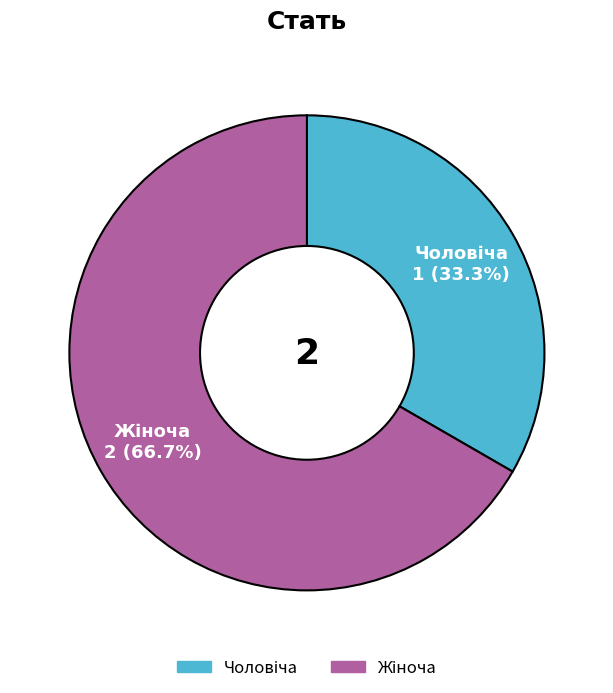

Is there a majority slice in this chart?

Yes